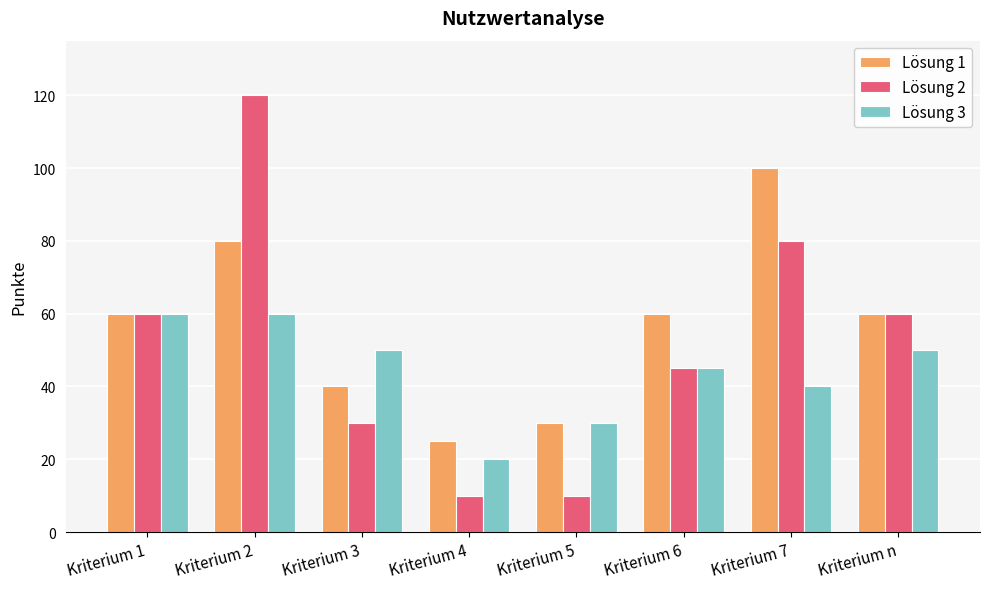

Reading right to left, list all the values displayed in this chart.

Lösung 1: 60	100	60	30	25	40	80	60
Lösung 2: 60	80	45	10	10	30	120	60
Lösung 3: 50	40	45	30	20	50	60	60